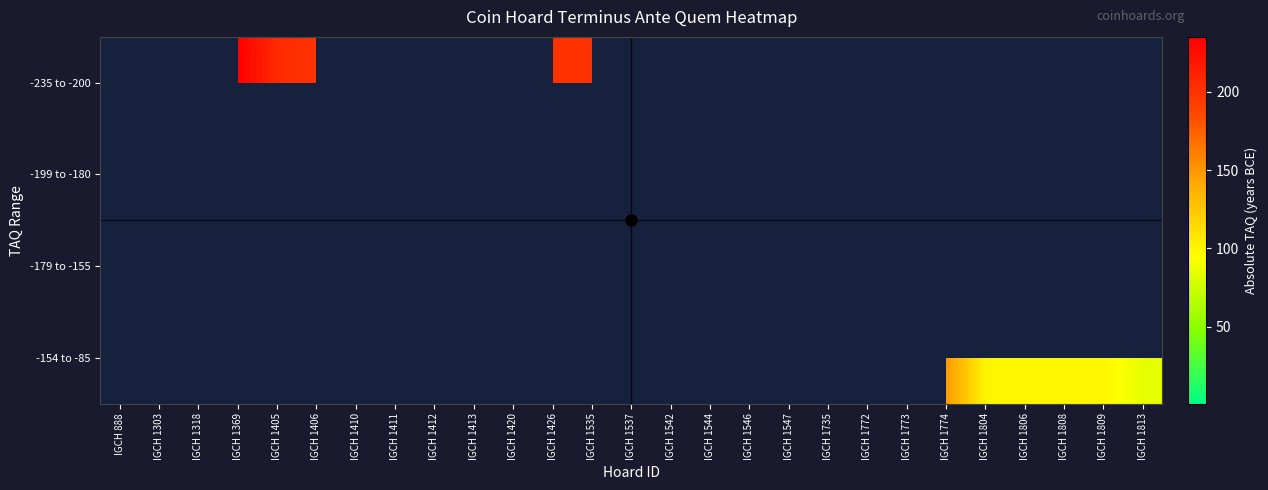

Which category has the lowest value across all series?

IGCH 1813